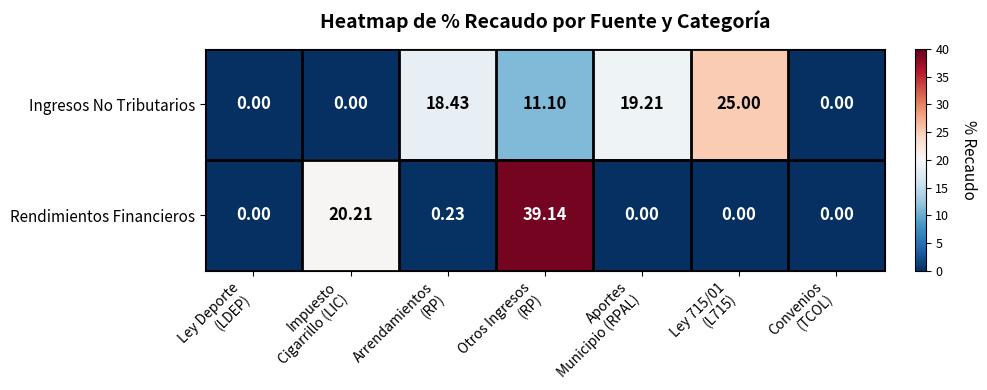

List the series in order of their peak value, lowest first.

Ingresos No Tributarios, Rendimientos Financieros